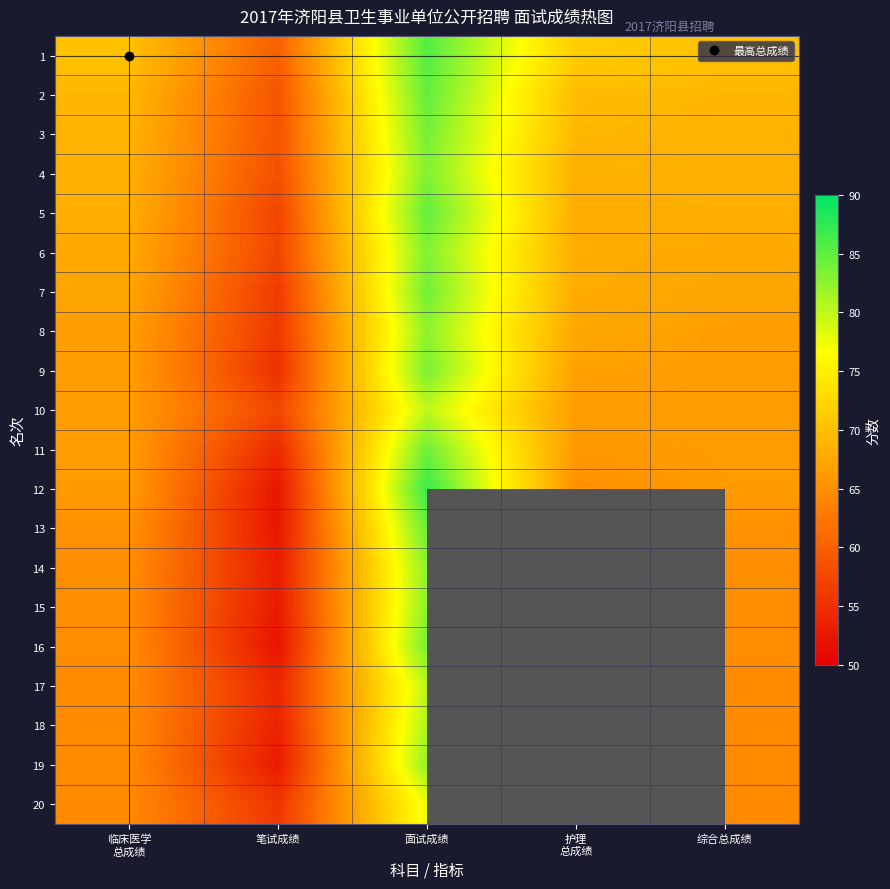

Reading left to right, extract all data points from this chart.

1: 临床医学
总成绩=70.2	笔试成绩=60.0	面试成绩=85.6	护理
总成绩=71.4	综合总成绩=70.2
2: 临床医学
总成绩=69.2	笔试成绩=58.8	面试成绩=84.8	护理
总成绩=69.7	综合总成绩=69.2
3: 临床医学
总成绩=68.8	笔试成绩=58.8	面试成绩=83.8	护理
总成绩=69.3	综合总成绩=68.8
4: 临床医学
总成绩=68.3	笔试成绩=58.4	面试成绩=83.2	护理
总成绩=68.4	综合总成绩=68.3
5: 临床医学
总成绩=68.3	笔试成绩=57.2	面试成绩=84.9	护理
总成绩=68.2	综合总成绩=68.3
6: 临床医学
总成绩=67.7	笔试成绩=57.4	面试成绩=83.2	护理
总成绩=68.0	综合总成绩=67.7
7: 临床医学
总成绩=67.3	笔试成绩=56.2	面试成绩=84.0	护理
总成绩=67.9	综合总成绩=67.3
8: 临床医学
总成绩=66.6	笔试成绩=56.0	面试成绩=82.5	护理
总成绩=67.5	综合总成绩=66.6
9: 临床医学
总成绩=66.6	笔试成绩=55.2	面试成绩=83.6	护理
总成绩=66.8	综合总成绩=66.6
10: 临床医学
总成绩=66.4	笔试成绩=57.4	面试成绩=80.0	护理
总成绩=66.5	综合总成绩=66.4
11: 临床医学
总成绩=66.3	笔试成绩=54.4	面试成绩=84.2	护理
总成绩=66.0	综合总成绩=66.3
12: 临床医学
总成绩=66.2	笔试成绩=52.4	面试成绩=87.0	护理
总成绩=65.1	综合总成绩=66.2
13: 临床医学
总成绩=65.2	笔试成绩=52.4	面试成绩=84.5	护理
总成绩=0.0	综合总成绩=65.2
14: 临床医学
总成绩=64.8	笔试成绩=53.0	面试成绩=82.5	护理
总成绩=0.0	综合总成绩=64.8
15: 临床医学
总成绩=64.7	笔试成绩=52.8	面试成绩=82.6	护理
总成绩=0.0	综合总成绩=64.7
16: 临床医学
总成绩=64.7	笔试成绩=52.0	面试成绩=83.8	护理
总成绩=0.0	综合总成绩=64.7
17: 临床医学
总成绩=64.6	笔试成绩=54.2	面试成绩=80.2	护理
总成绩=0.0	综合总成绩=64.6
18: 临床医学
总成绩=64.6	笔试成绩=53.6	面试成绩=81.0	护理
总成绩=0.0	综合总成绩=64.6
19: 临床医学
总成绩=64.6	笔试成绩=52.8	面试成绩=82.2	护理
总成绩=0.0	综合总成绩=64.6
20: 临床医学
总成绩=64.5	笔试成绩=55.8	面试成绩=77.6	护理
总成绩=0.0	综合总成绩=64.5